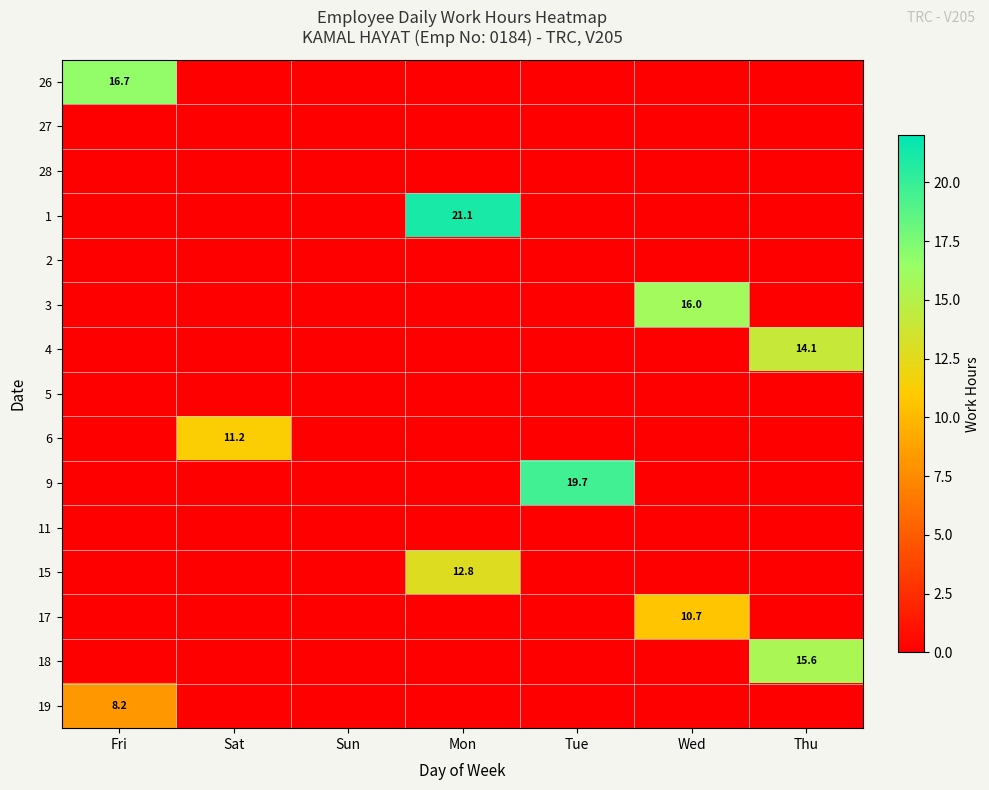

Which series changed the most between Sat and Tue?

9